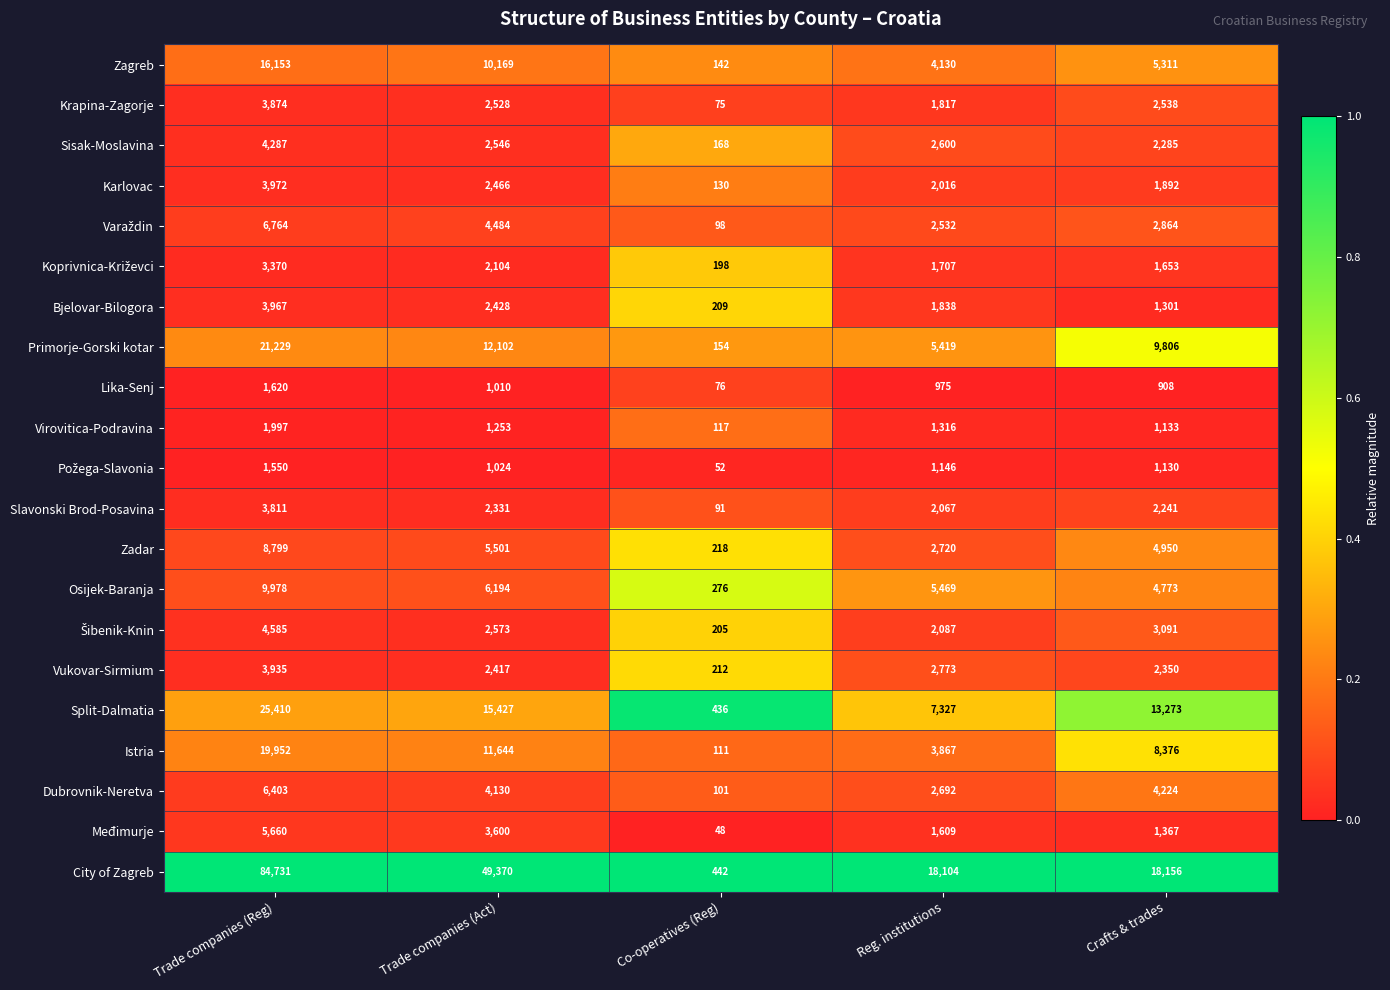

At which category is the sum across all series the highest?

Trade companies (Reg)